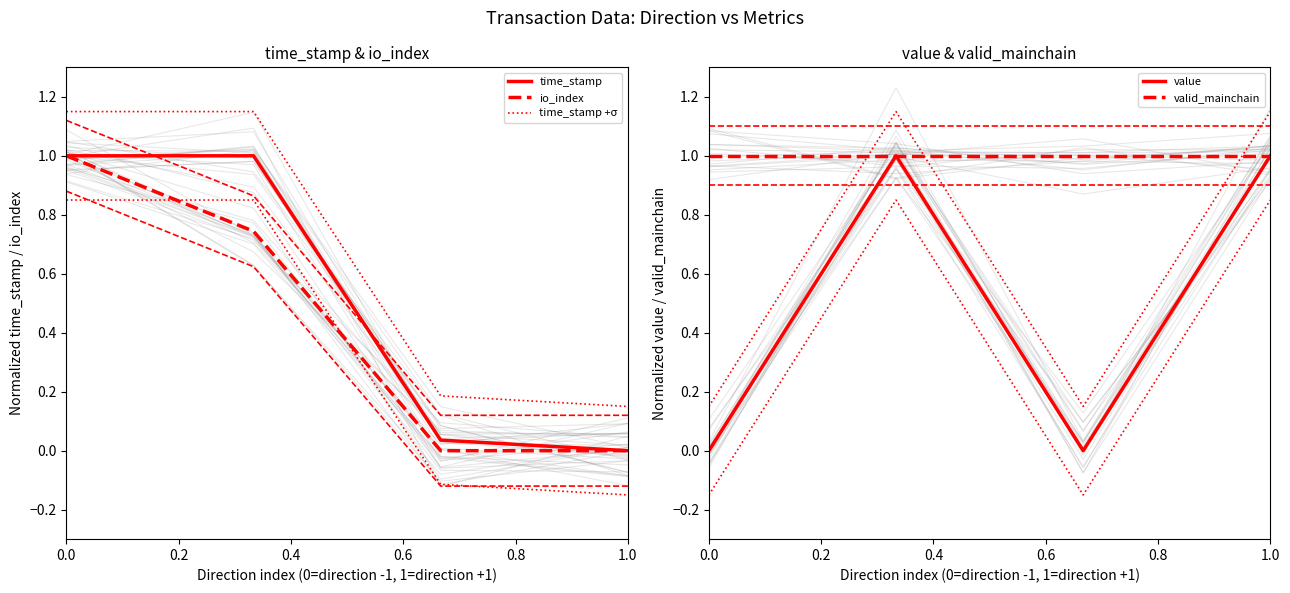

True or false: valid_mainchain has a value of 1.0 at 0.4.

True